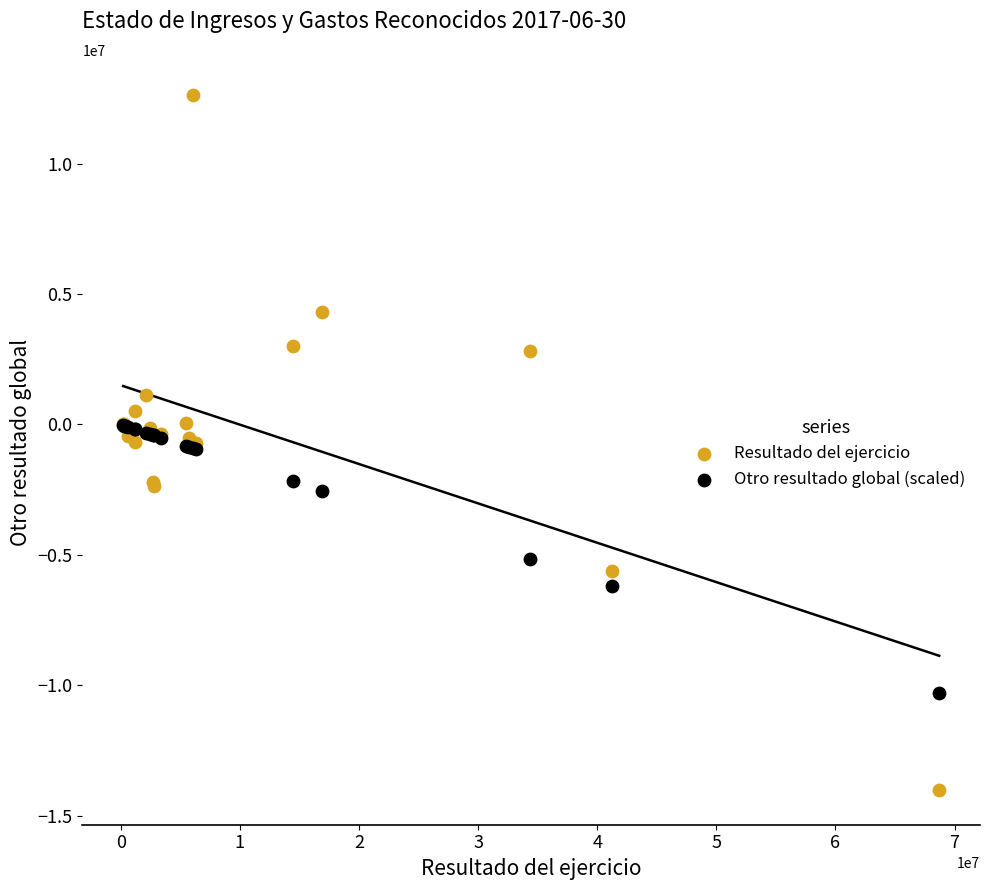

Which series has the largest Y range (max minus min)?

Resultado del ejercicio